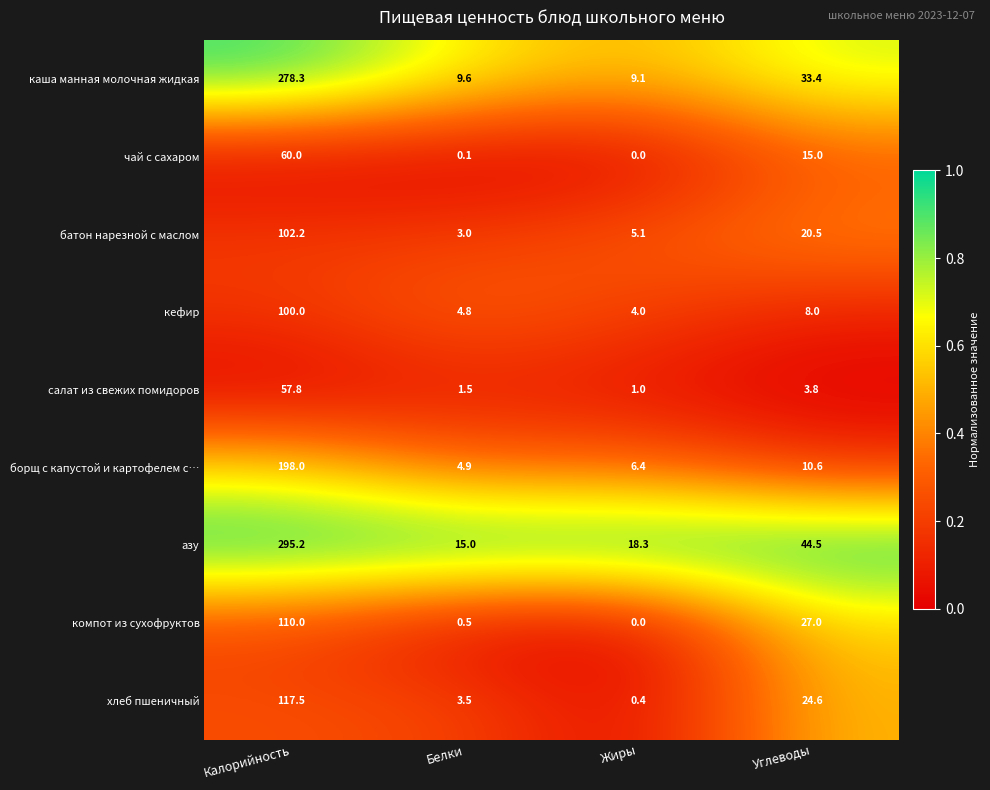

Which label corresponds to the smallest value in the chart?

Жиры